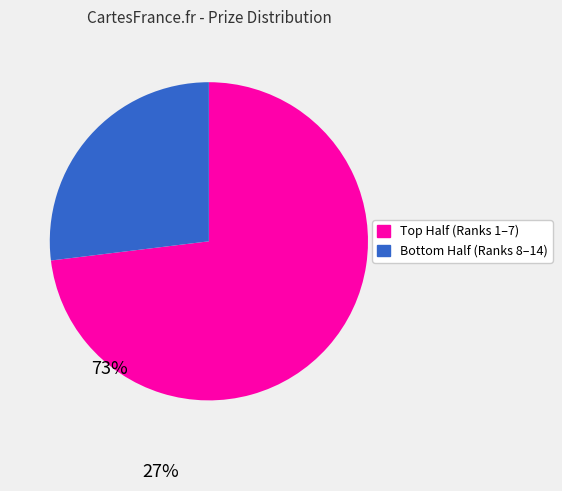

Does any single category account for the majority?

Yes